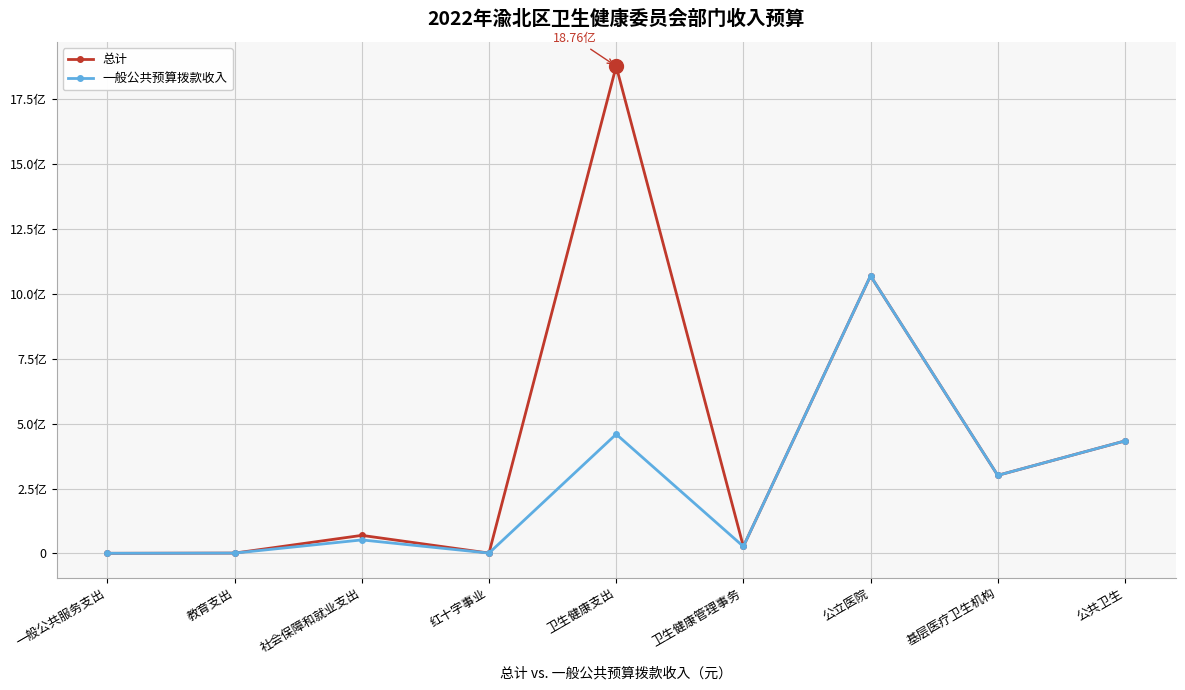

At which category is the sum across all series the highest?

卫生健康支出